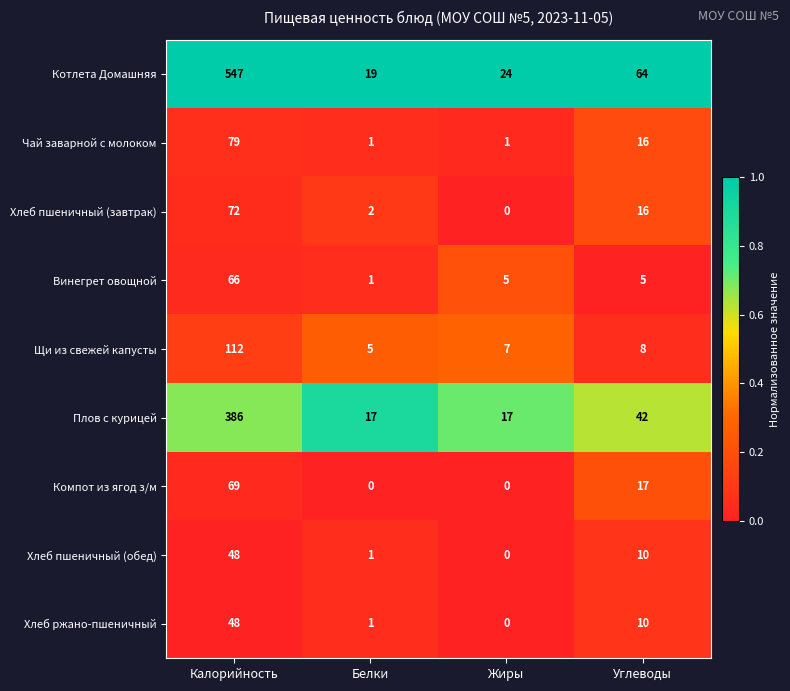

Is it true that Щи из свежей капусты equals 3 at Жиры?

False